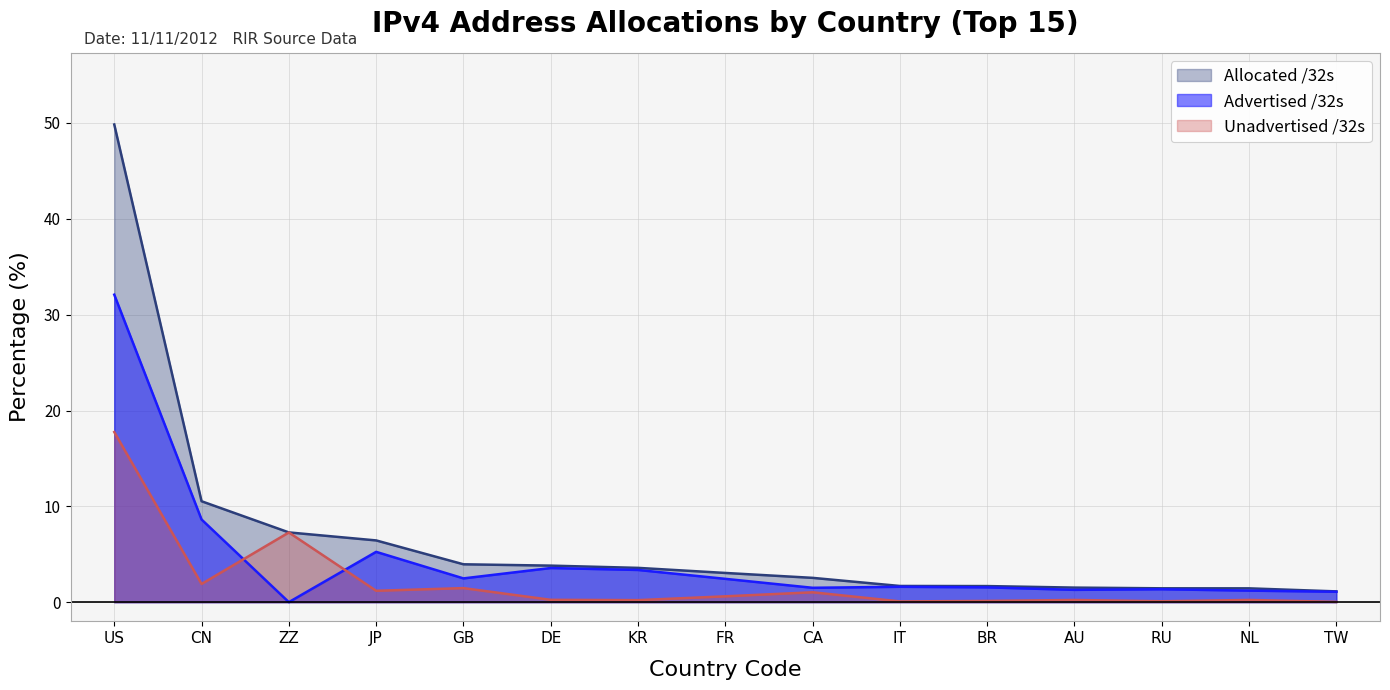

What is the sum of the Unadvertised /32s values at RU and DE?

0.3